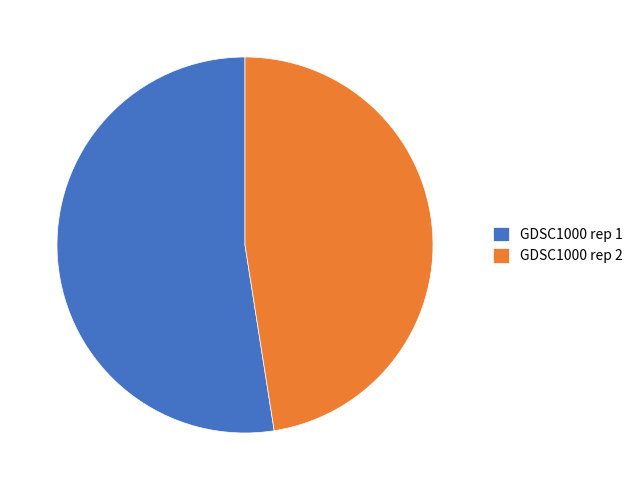

True or false: GDSC1000 rep 1 accounts for 46% of the total.

False